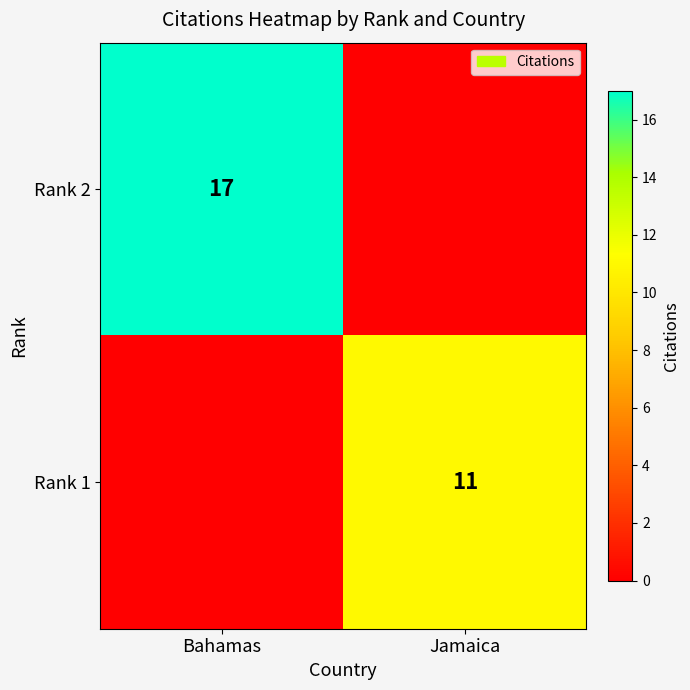

The value of Rank 1 at Jamaica is 19. True or false?

False